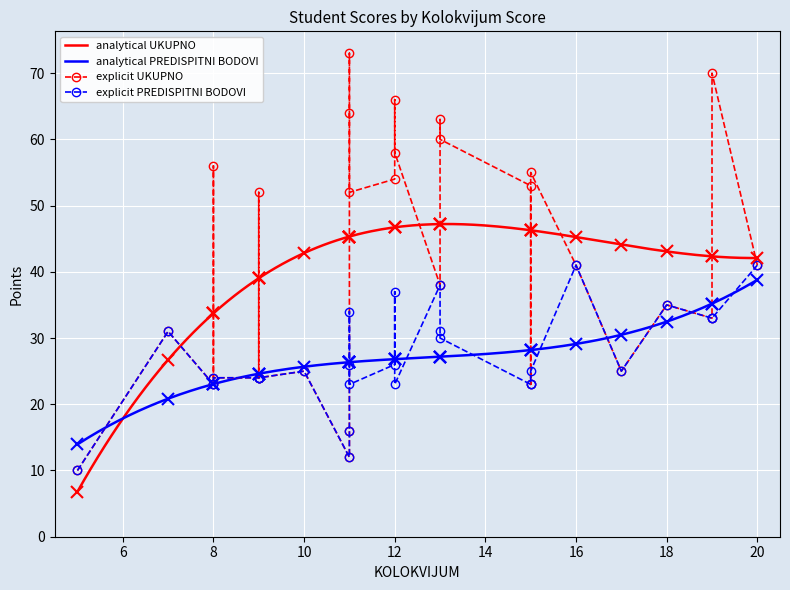

What is the lowest value of the analytical UKUPNO series?

6.8